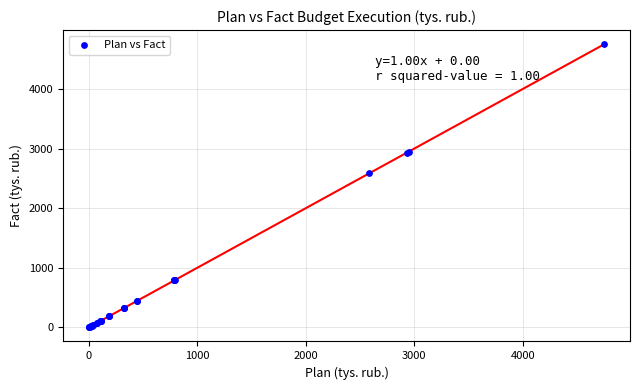

What Y value in the scatter plot is closest to 2375?

2586.6